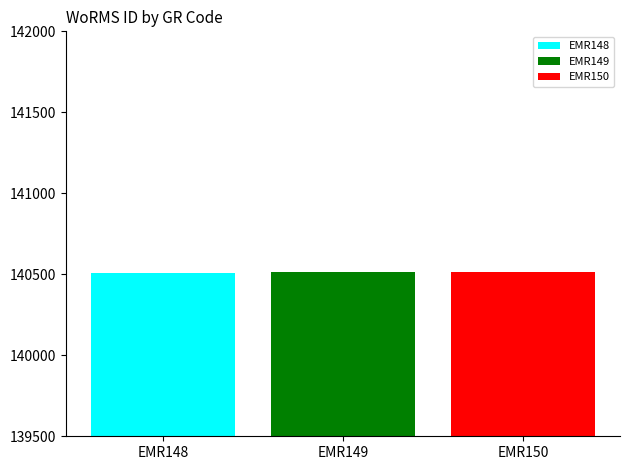

How many bars are there in total?

3